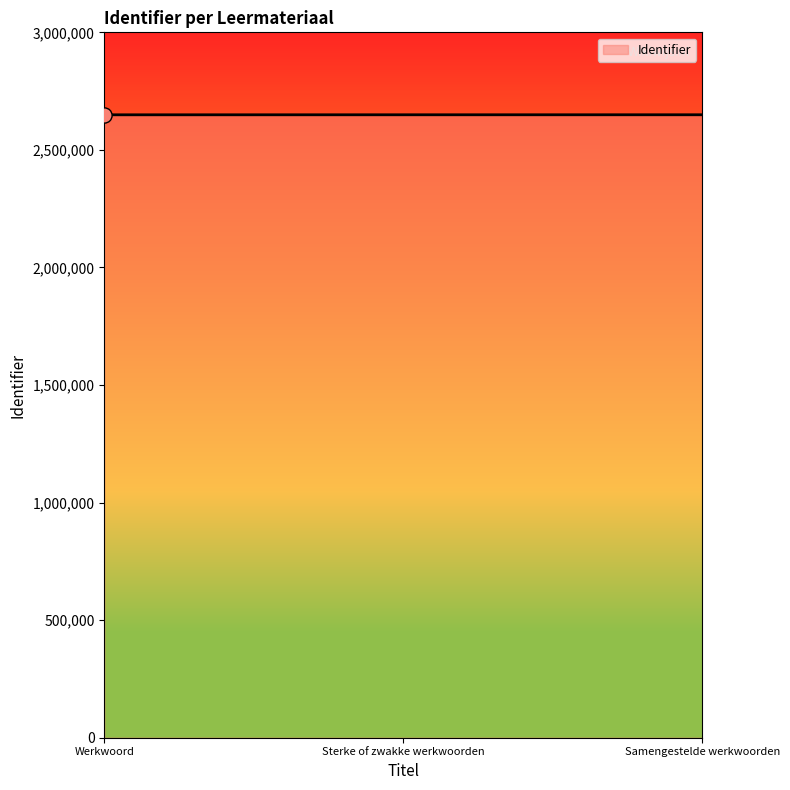

Approximately how many times larger is the value at Werkwoord compared to Samengestelde werkwoorden?

1.0